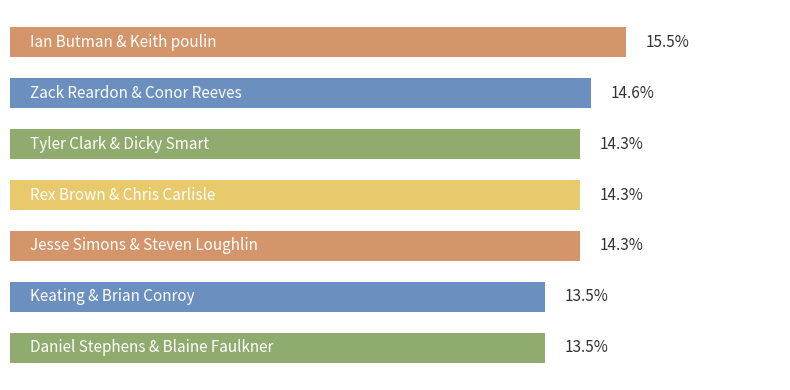

How many bars are there in total?

7